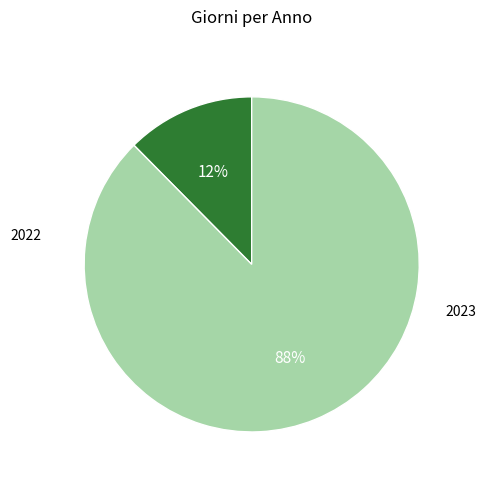

Is there a majority slice in this chart?

Yes